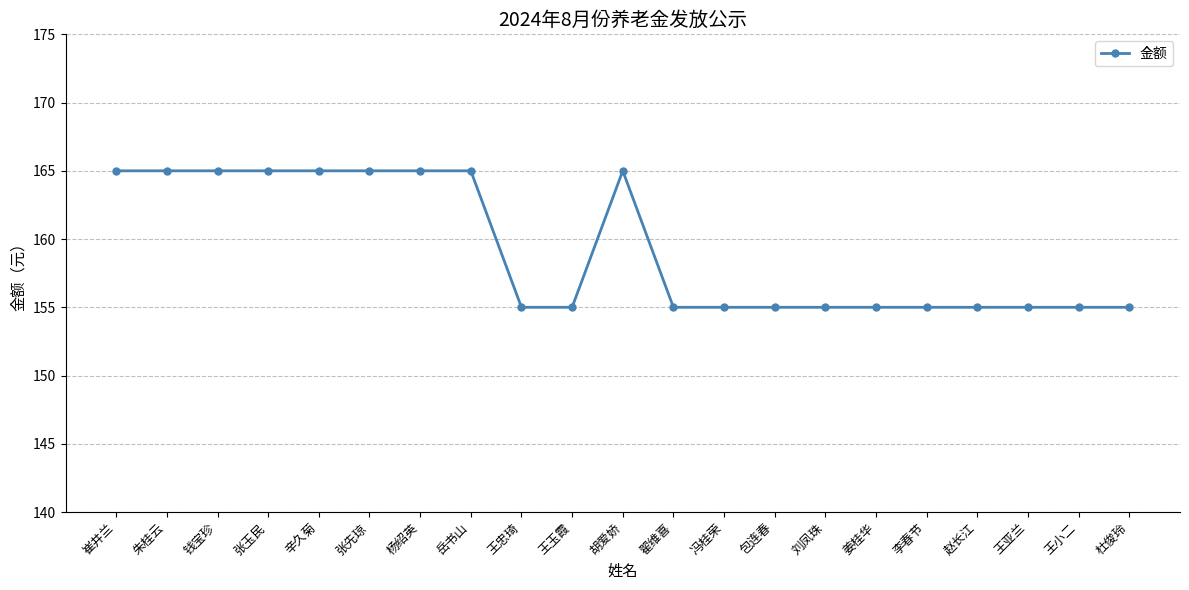

Reading left to right, what are all the values shown in this chart?

崔井兰=165	朱桂云=165	钱宝珍=165	张玉民=165	辛久菊=165	张先琼=165	杨绍英=165	岳书山=165	王忠琦=155	王玉霞=155	胡爱娇=165	翟维喜=155	冯桂荣=155	包连春=155	刘凤珠=155	姜桂华=155	李春节=155	赵长江=155	王亚兰=155	王小二=155	杜俊玲=155